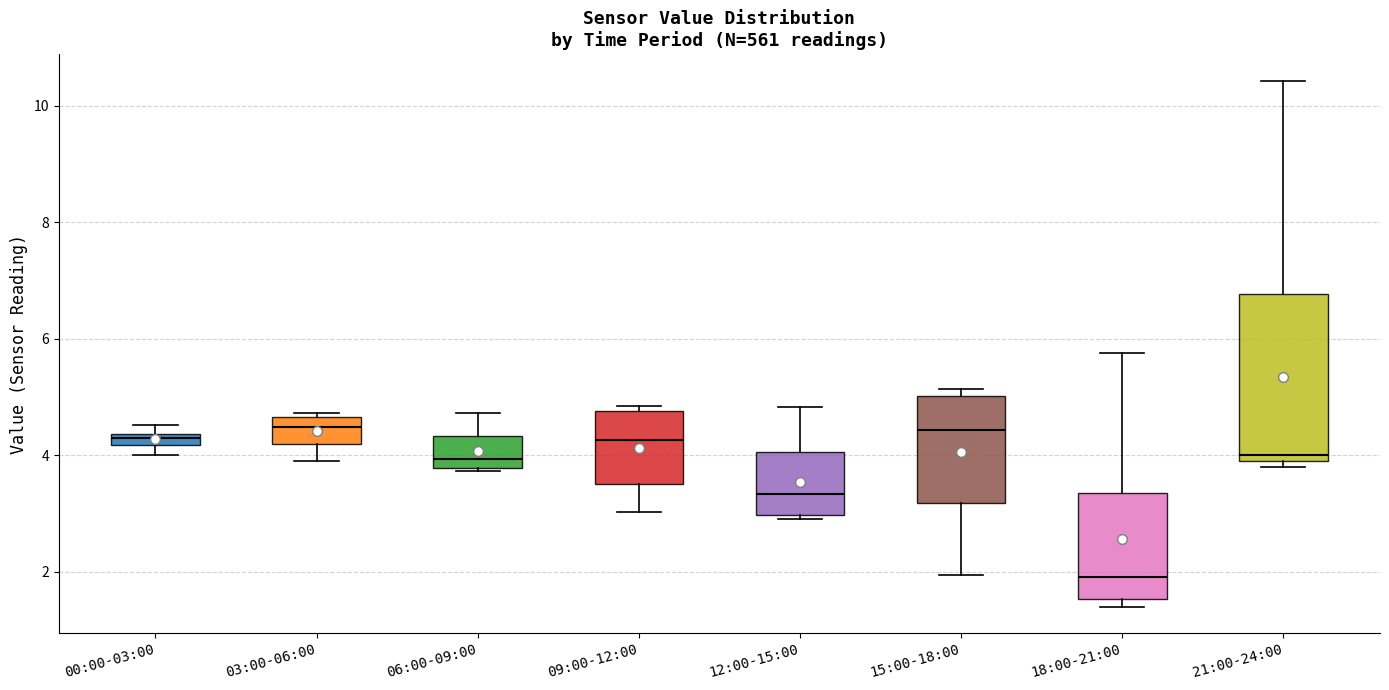

Which box has the lowest median line?

18:00-21:00